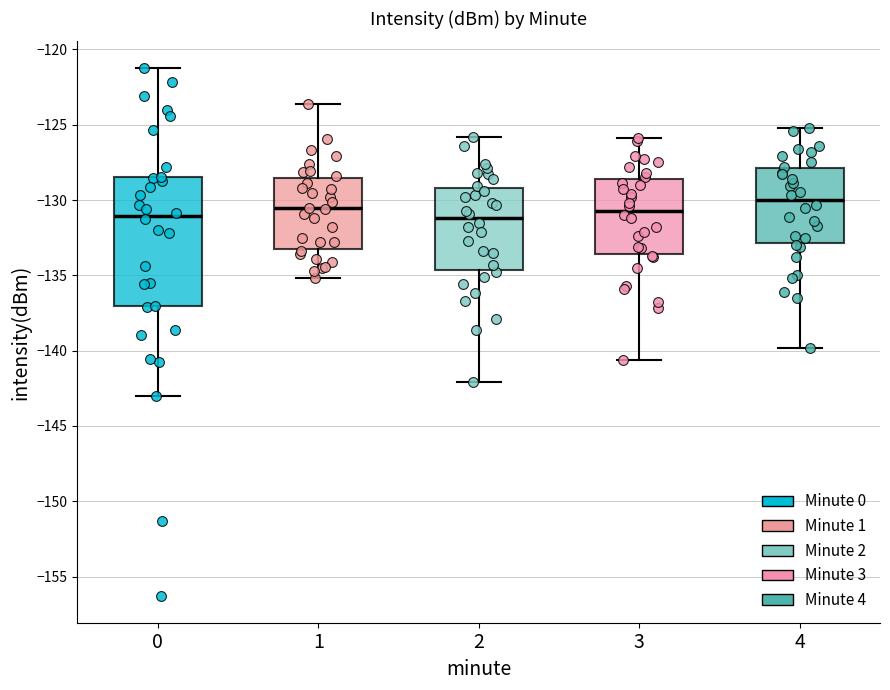

Reading left to right, transcribe this box plot: for each box, give where its median line is, the range the box spans, and where its two whiskers end, as read against the y-axis. The values are not printed on the chart, so give them approximately, as read against the axis.

0: median -131.0, box -137.0 to -128.5, whiskers -143.0 to -121.0
1: median -130.5, box -133.5 to -128.5, whiskers -135.0 to -123.5
2: median -131.0, box -134.5 to -129.0, whiskers -142.0 to -126.0
3: median -130.5, box -133.5 to -128.5, whiskers -140.5 to -126.0
4: median -130.0, box -133.0 to -128.0, whiskers -140.0 to -125.0